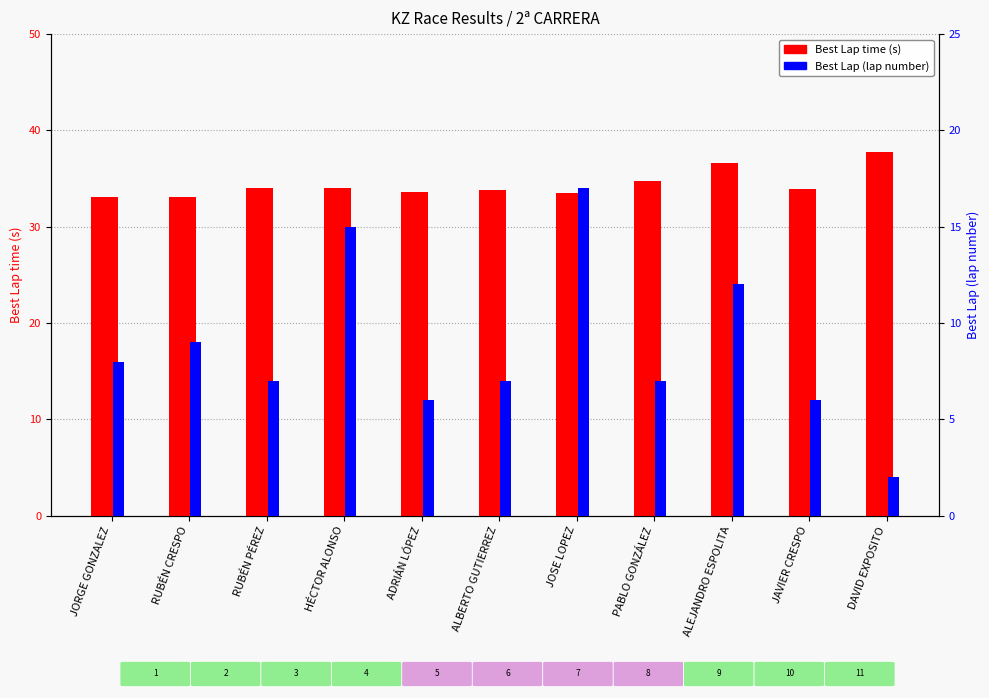

Which series changed the most between ADRIÁN LÓPEZ and JAVIER CRESPO?

Best Lap time